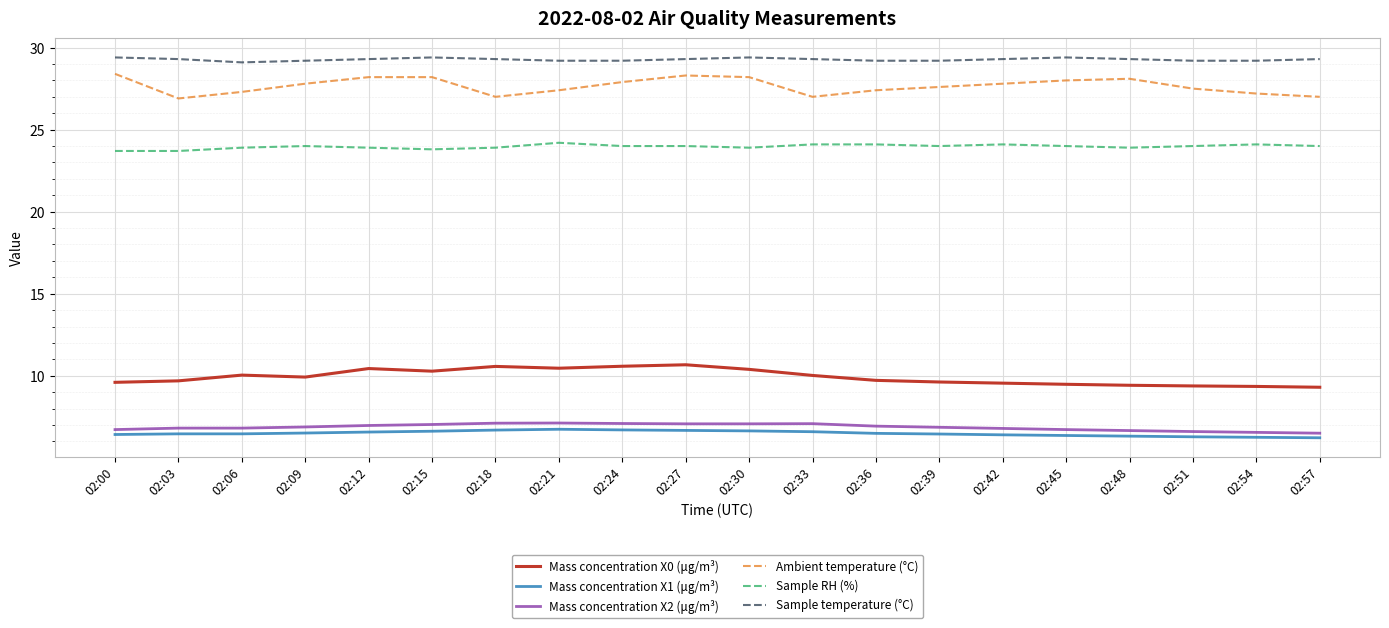

True or false: Mass concentration X0 (μg/m³) has more than 2 points higher than both neighbors.

True